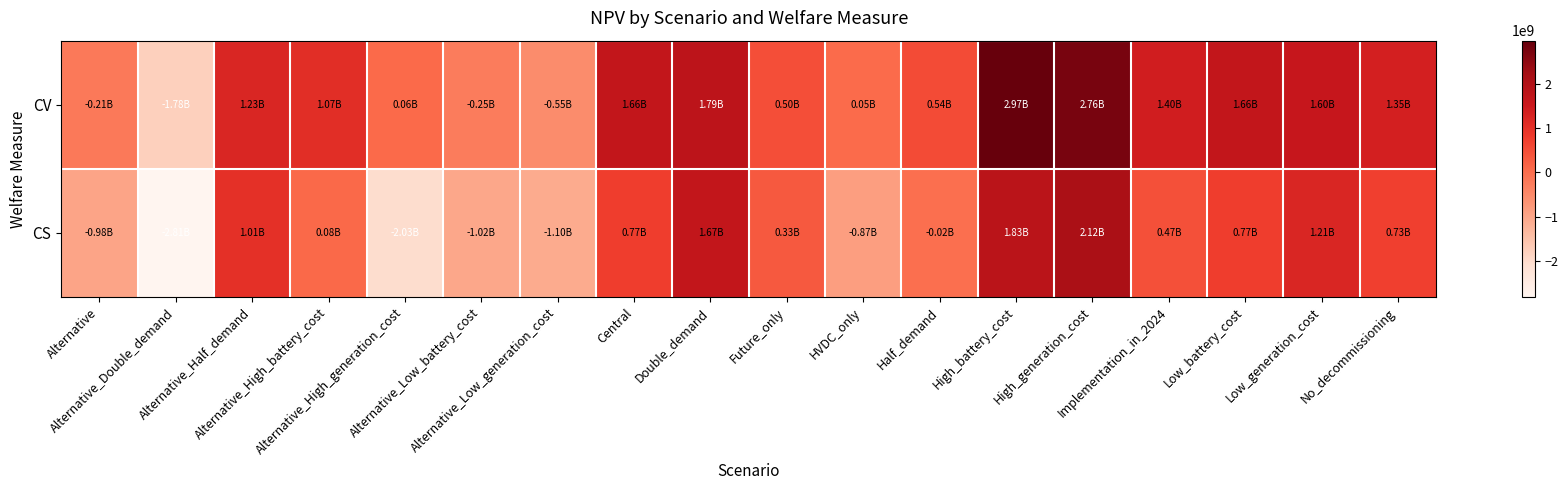

Rank the series by their maximum value, from lowest to highest.

CS, CV